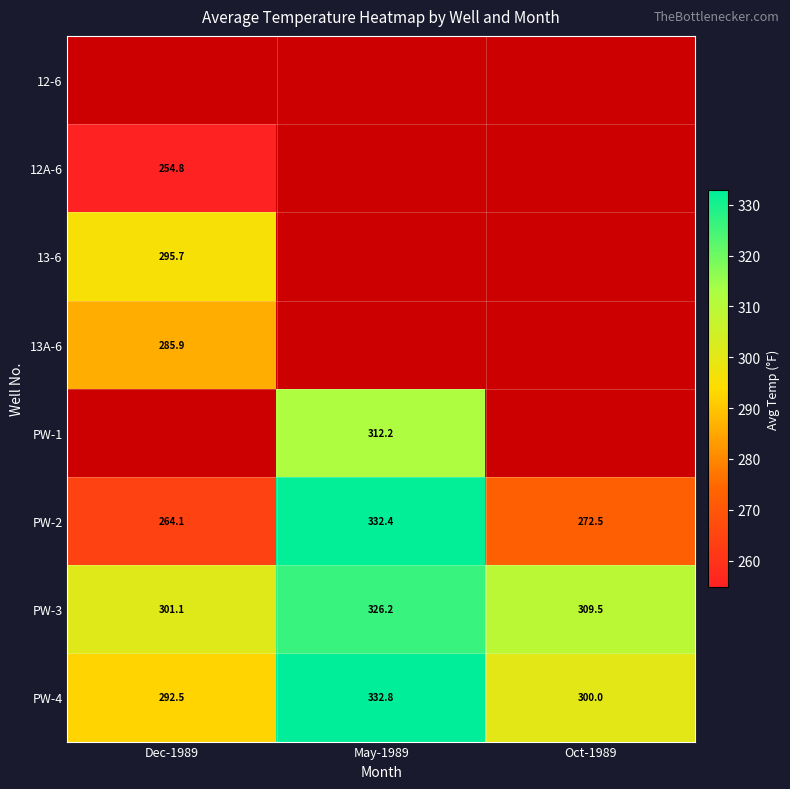

At which label does PW-2 first exceed 272?

May-1989